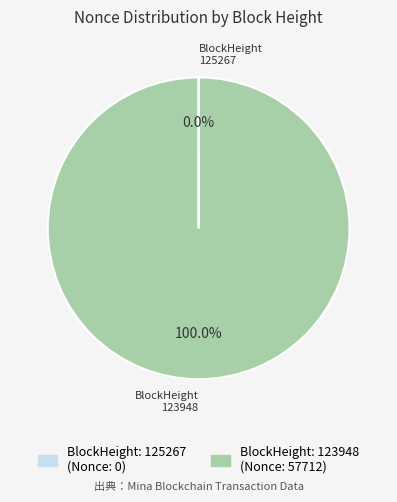

To the nearest percent, what is the difference between the largest and smallest slice percentages?

100%